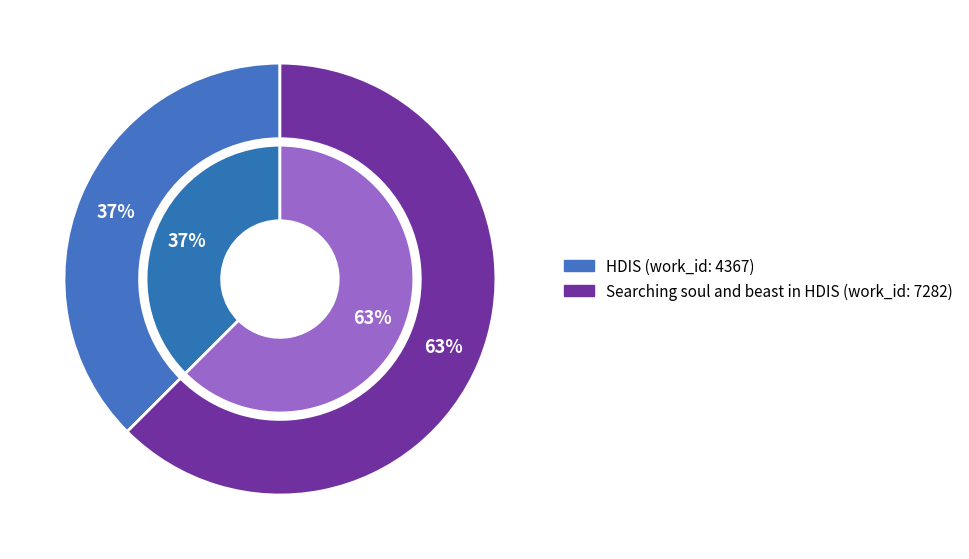

Is it true that Searching soul and beast in HDIS is 75% of the pie?

False